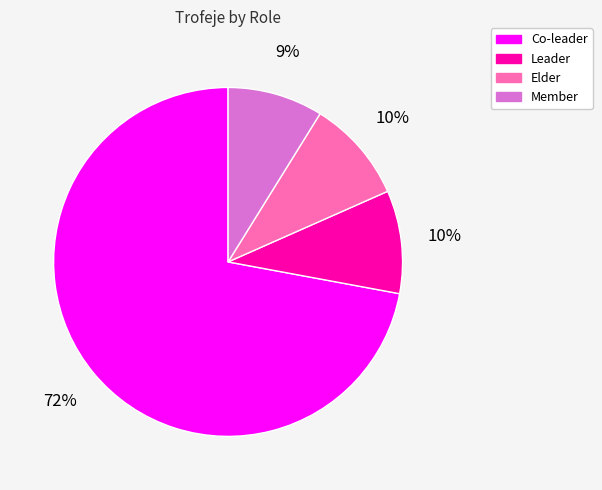

Do Leader and Member together represent more than half of the pie?

No